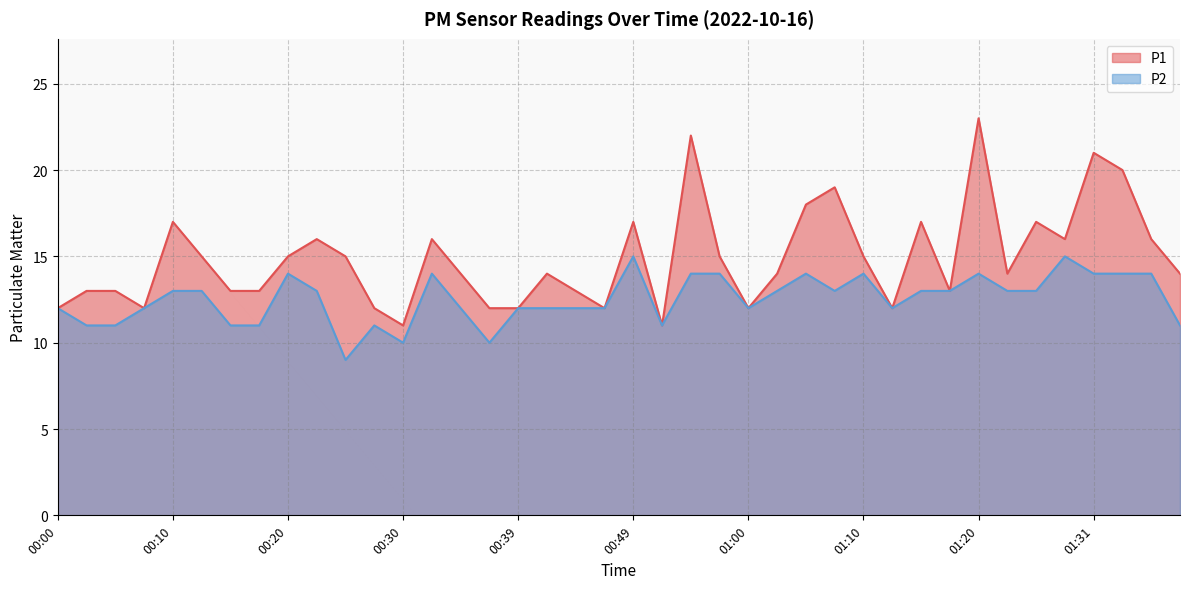

What are all the series names shown in the legend?

P1, P2